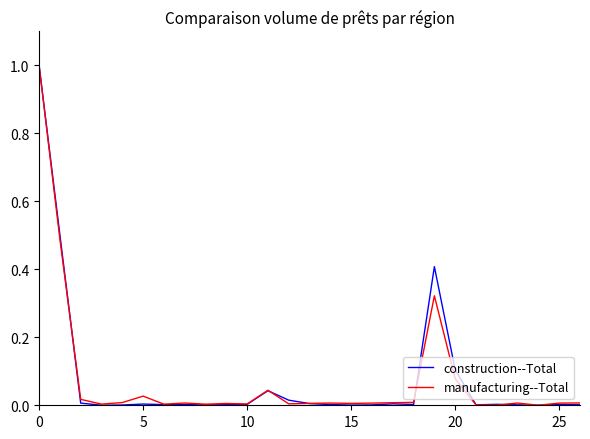

How many lines are shown in the chart?

2